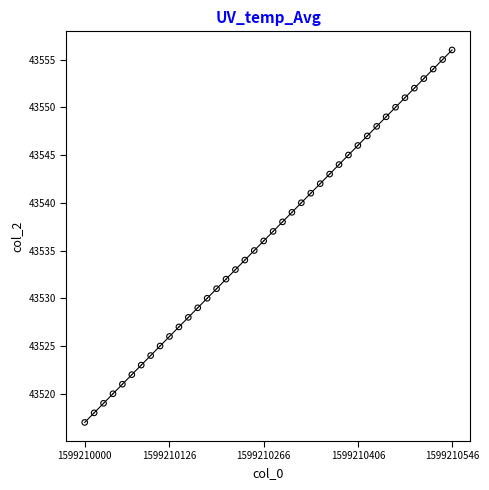

What is the range of Y values (max minus min)?

39